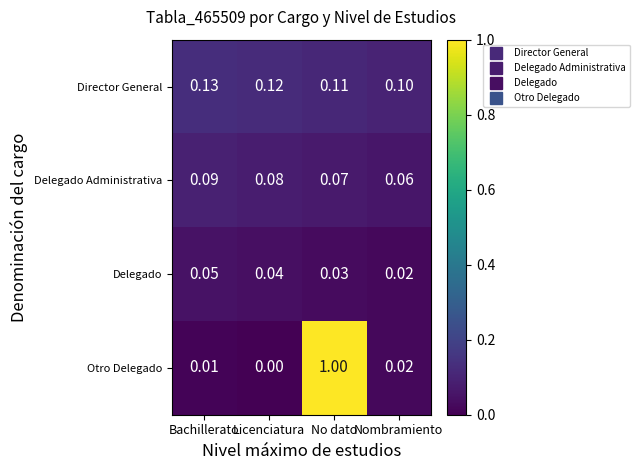

At No dato, list the series in order from smallest to largest.

Delegado, Delegado Administrativa, Director General, Otro Delegado